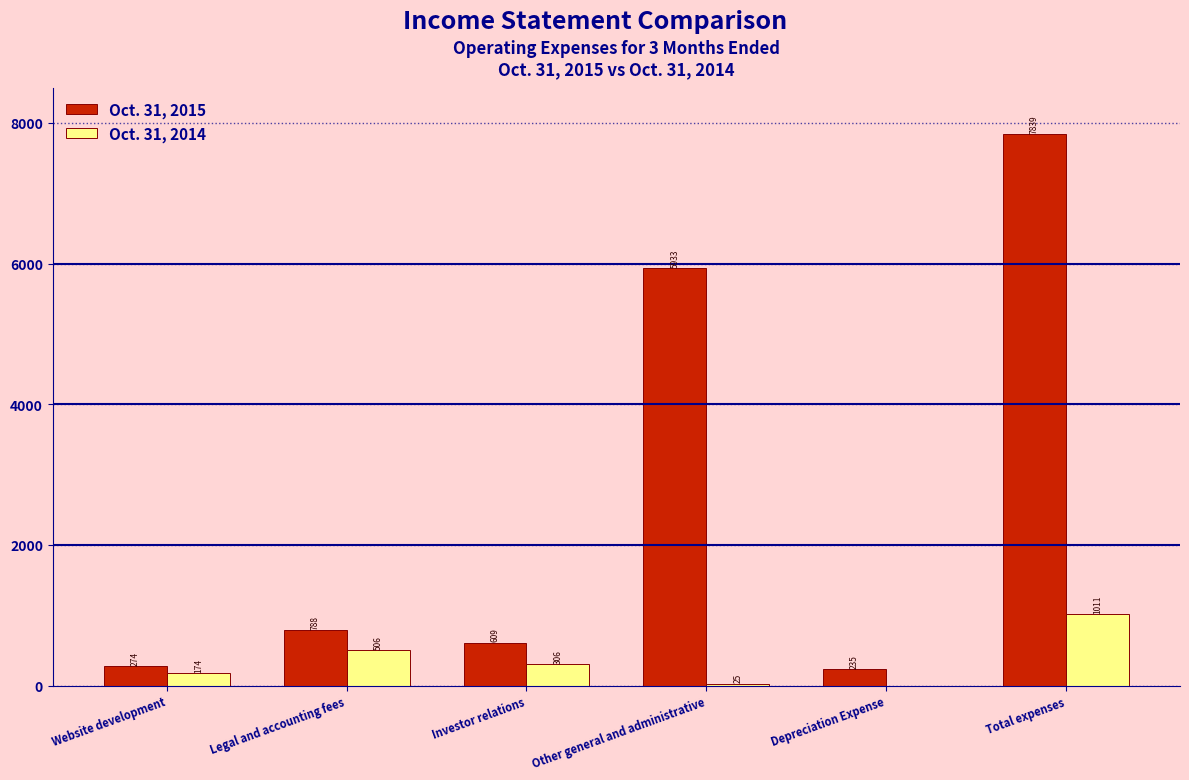

Reading left to right, extract all data points from this chart.

Oct. 31, 2015: Website development=274	Legal and accounting fees=788	Investor relations=609	Other general and administrative=5933	Depreciation Expense=235	Total expenses=7839
Oct. 31, 2014: Website development=174	Legal and accounting fees=506	Investor relations=306	Other general and administrative=25	Depreciation Expense=0	Total expenses=1011